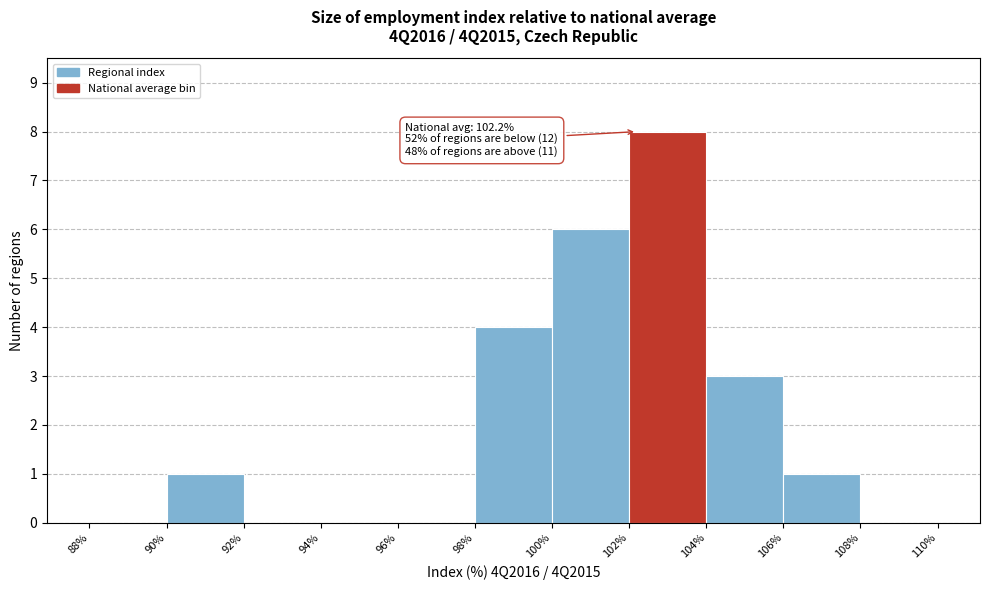

Over which range of the x-axis is the bar tallest?

102% to 104%